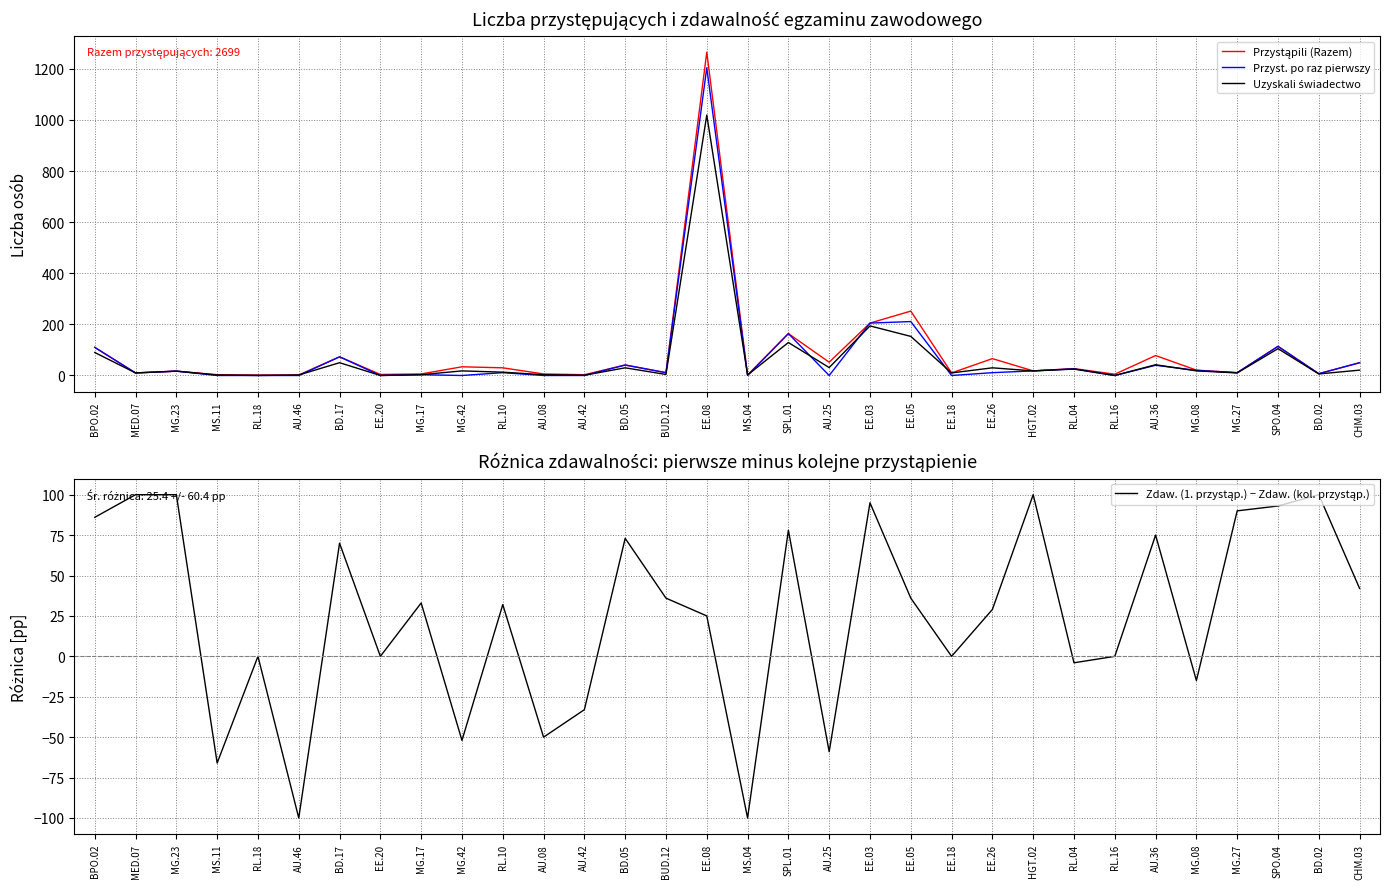

What is the value of the Przystąpili (Razem) point at the 10th from the left?

34